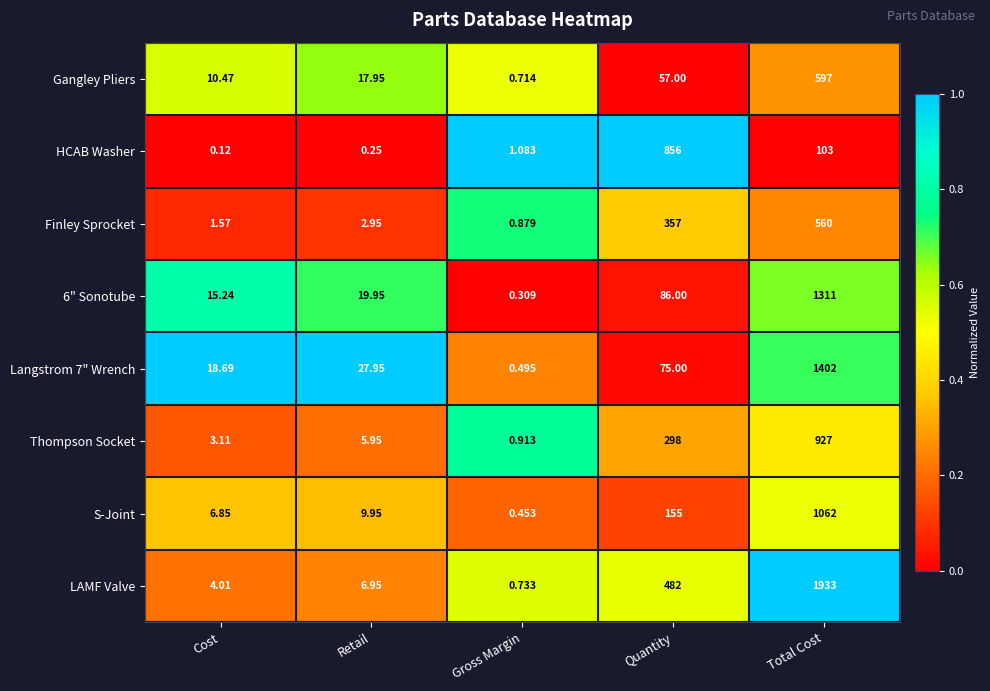

Between Retail and Quantity, which series saw the biggest shift?

HCAB Washer